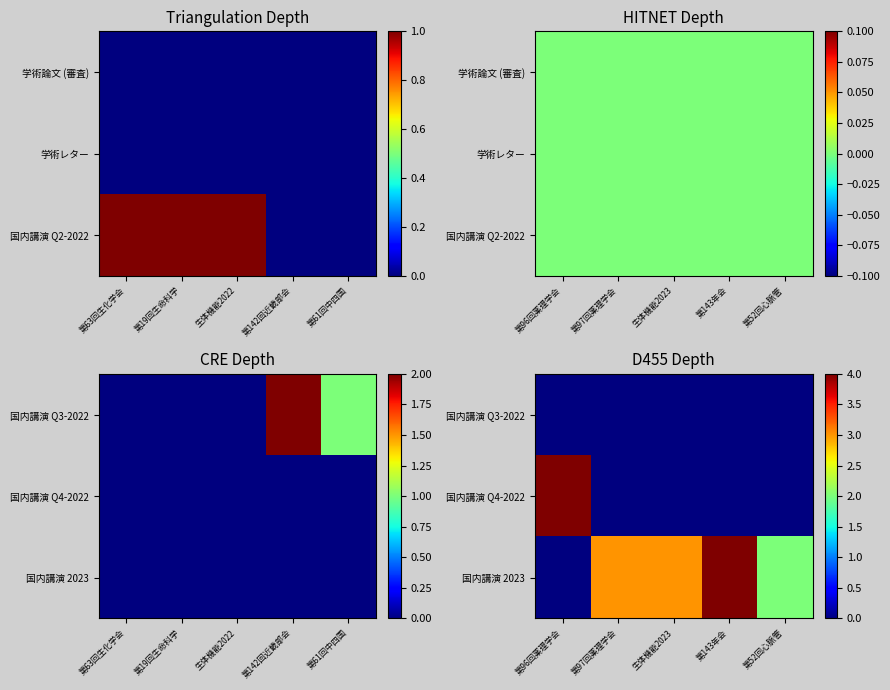

Which category has the lowest value across all series?

第96回薬理学会